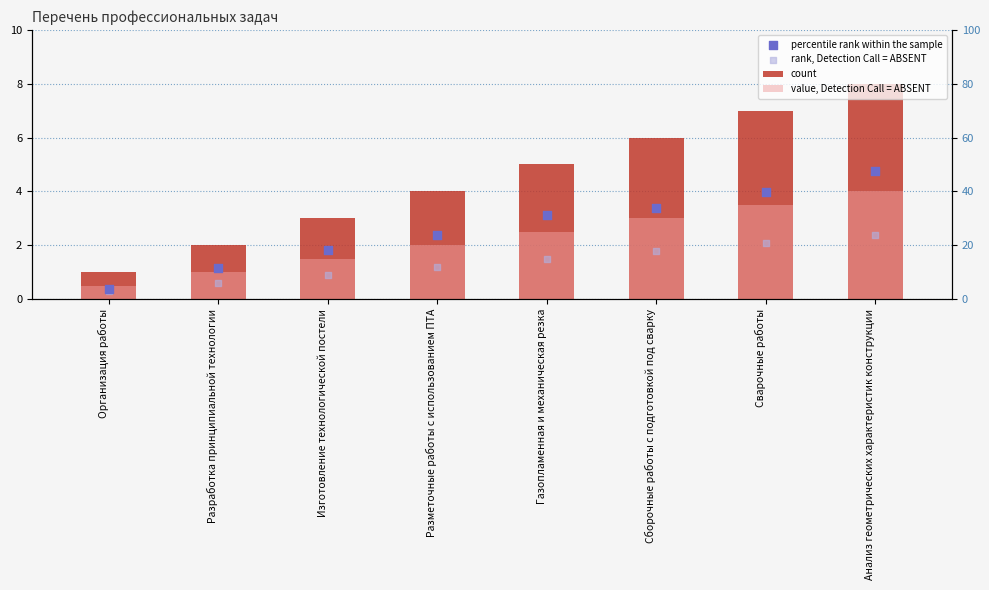

Which series has the largest Y range (max minus min)?

count